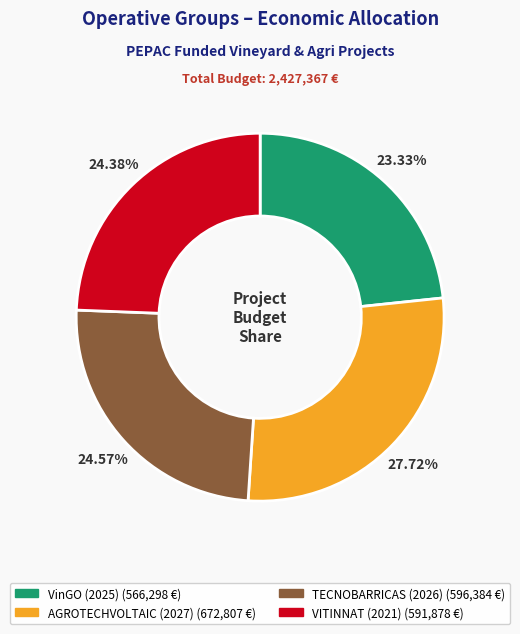

Is VinGO (2025) the majority of the pie?

No